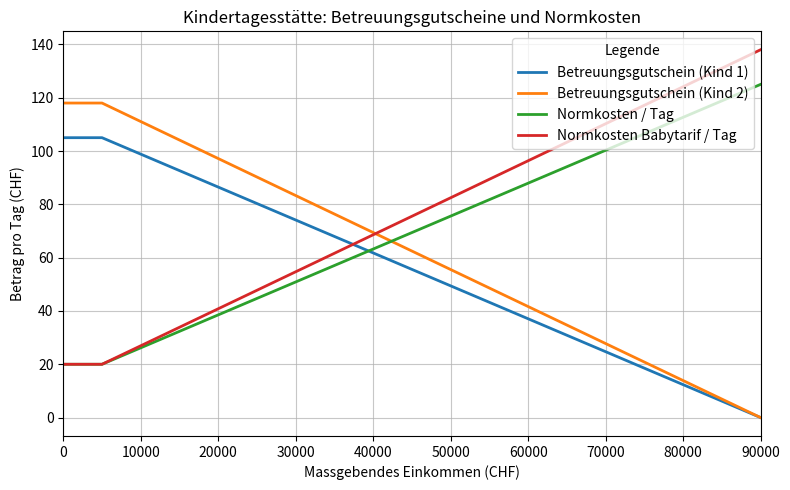

Which series has the largest total across all categories?

Normkosten Babytarif / Tag